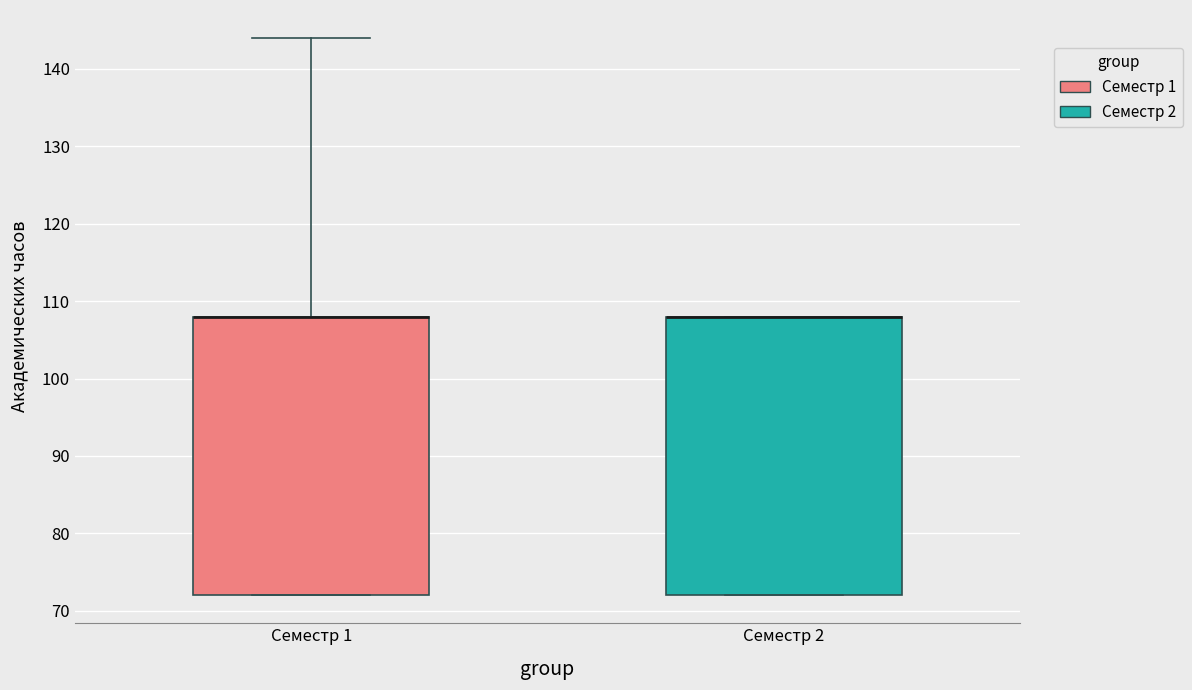

Reading left to right, read every box against the y-axis: the position of its median line, the range the box covers, and the ends of its whiskers. The values are not printed on the chart, so give them approximately, as read against the axis.

Семестр 1: median 108 (drawn on the box's upper edge), box 72 to 108, whiskers 72 to 144
Семестр 2: median 108 (drawn on the box's upper edge), box 72 to 108, whiskers 72 to 108